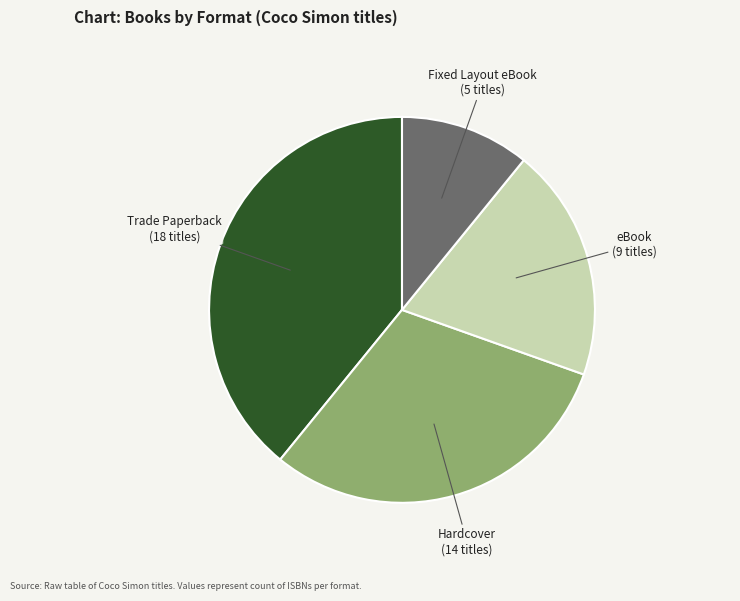

Is it true that Trade Paperback is 54% of the pie?

False